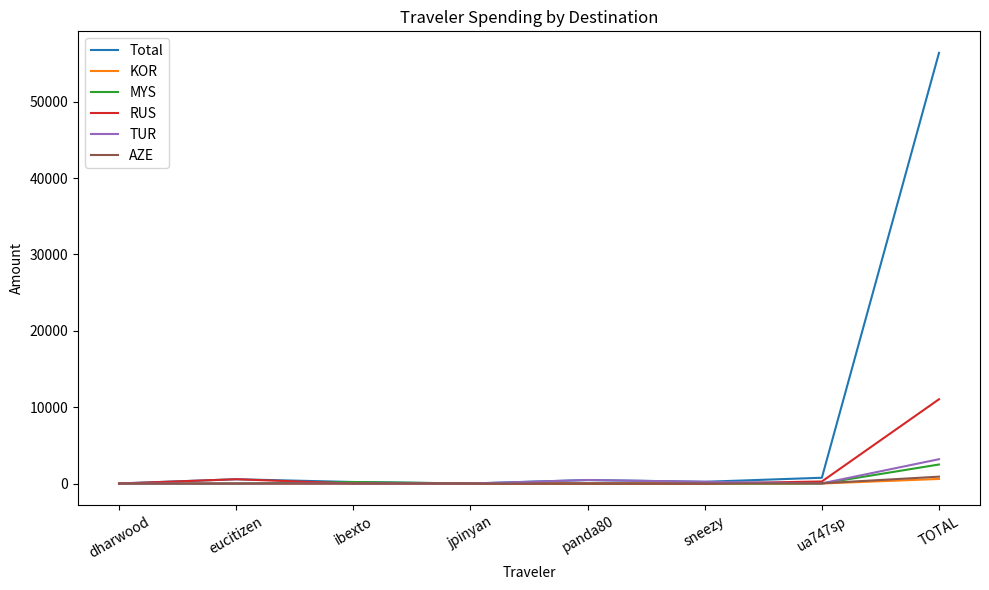

Is it true that RUS equals -7522.5 at jpinyan?

False